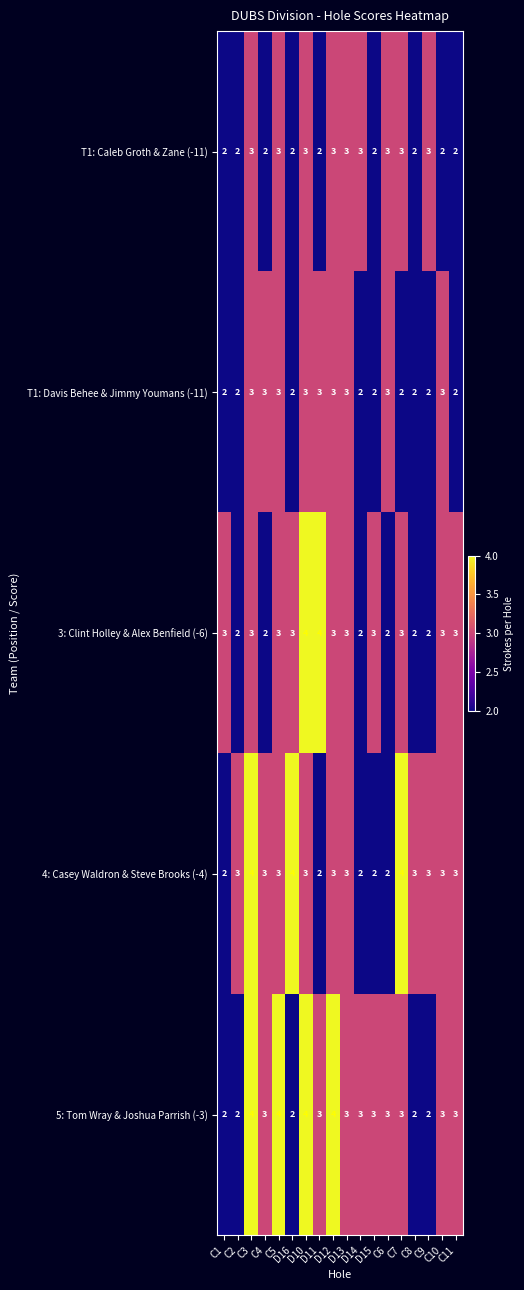

How many 5: Tom Wray & Joshua Parrish (-3) values are between 2 and 3?

14